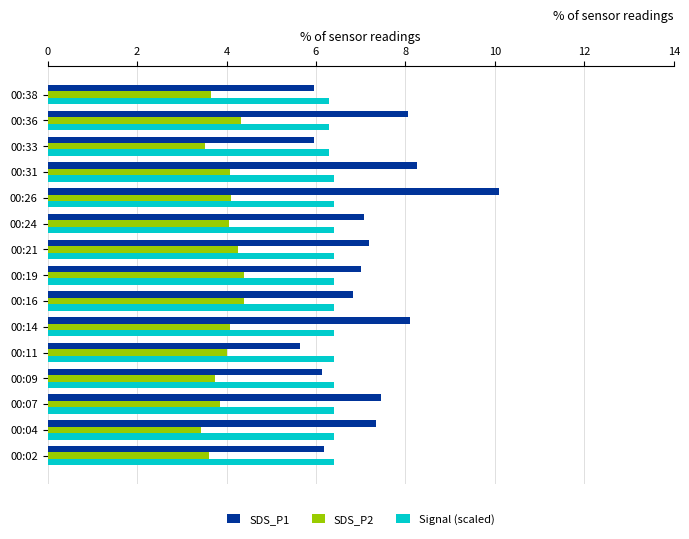

What is the lowest value of the Signal (scaled) series?

6.3